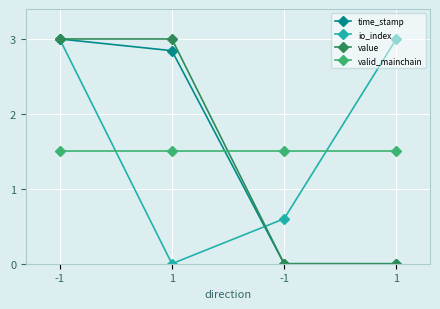

Is it true that value equals 3.0 at -1?

True